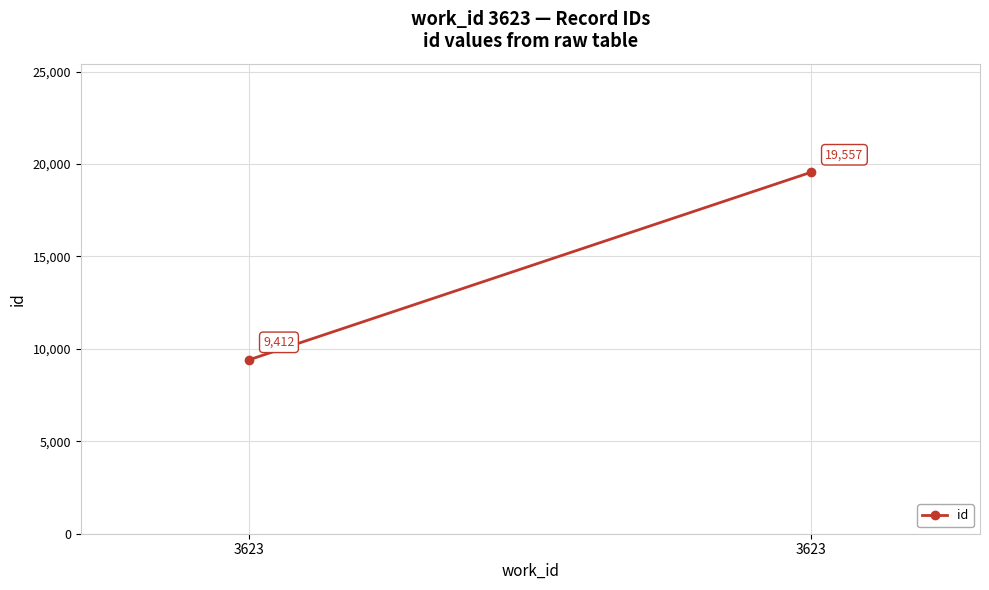

What is the sum of the values at 3623 and 3623?

28969